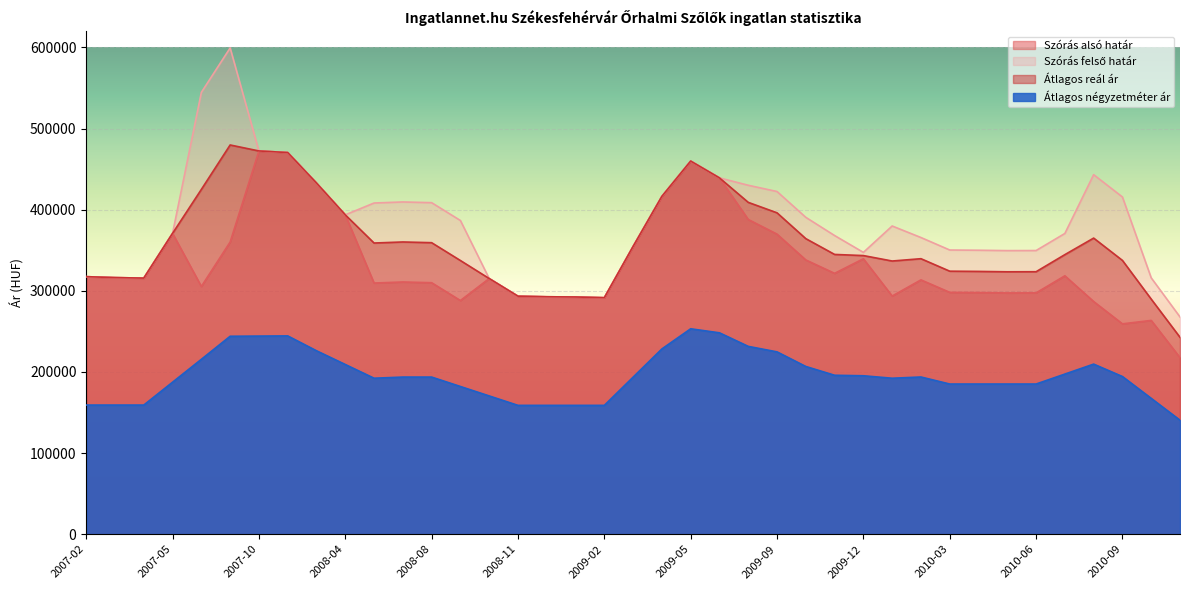

True or false: Szórás alsó határ and Szórás felső határ cross at least once.

False